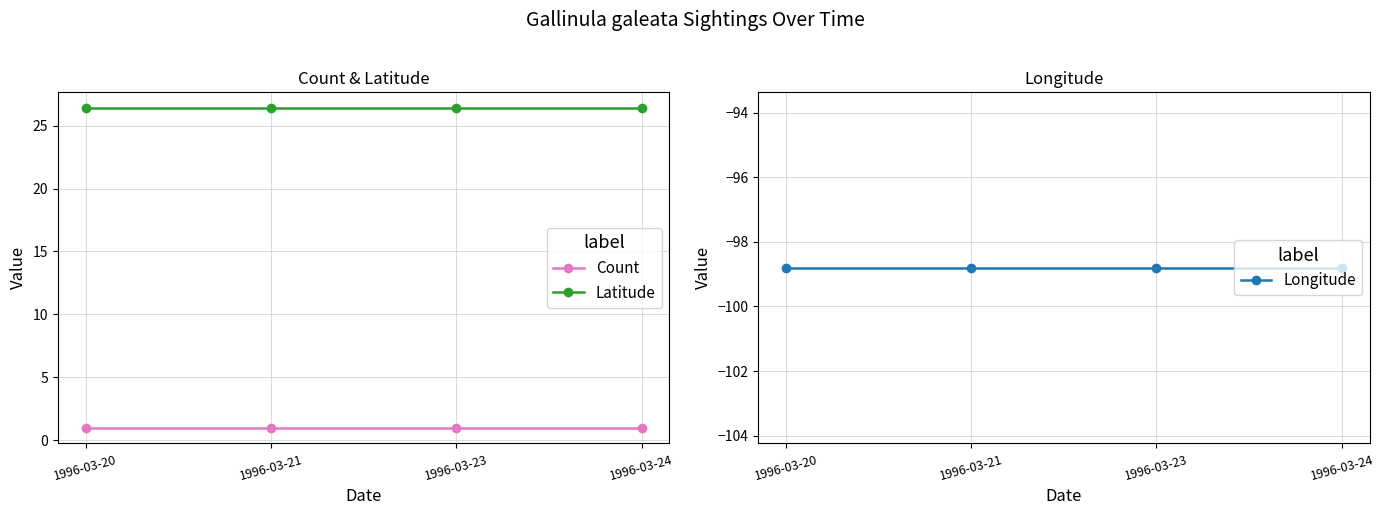

Does the chart have visible grid lines?

Yes